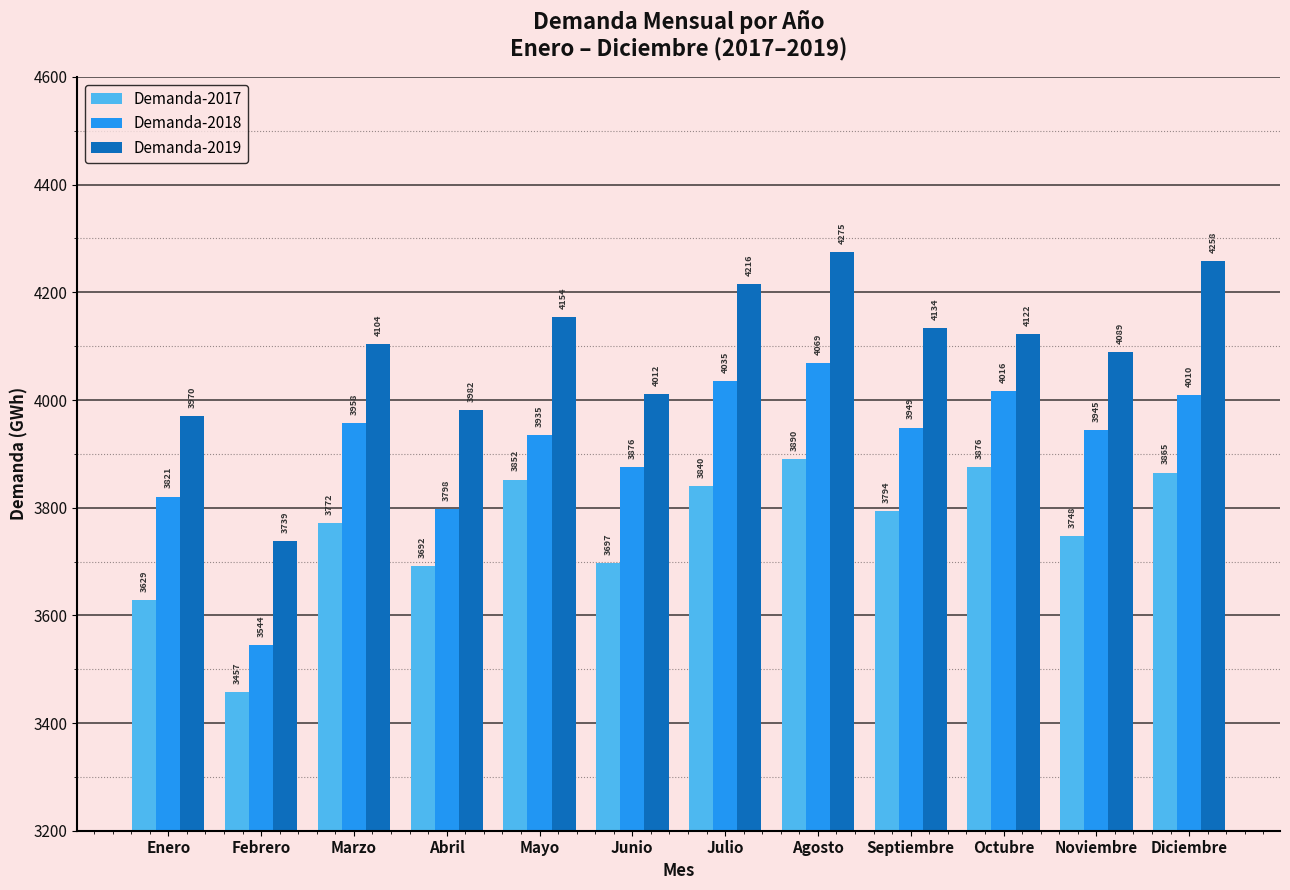

How many bars are there in each group?

3